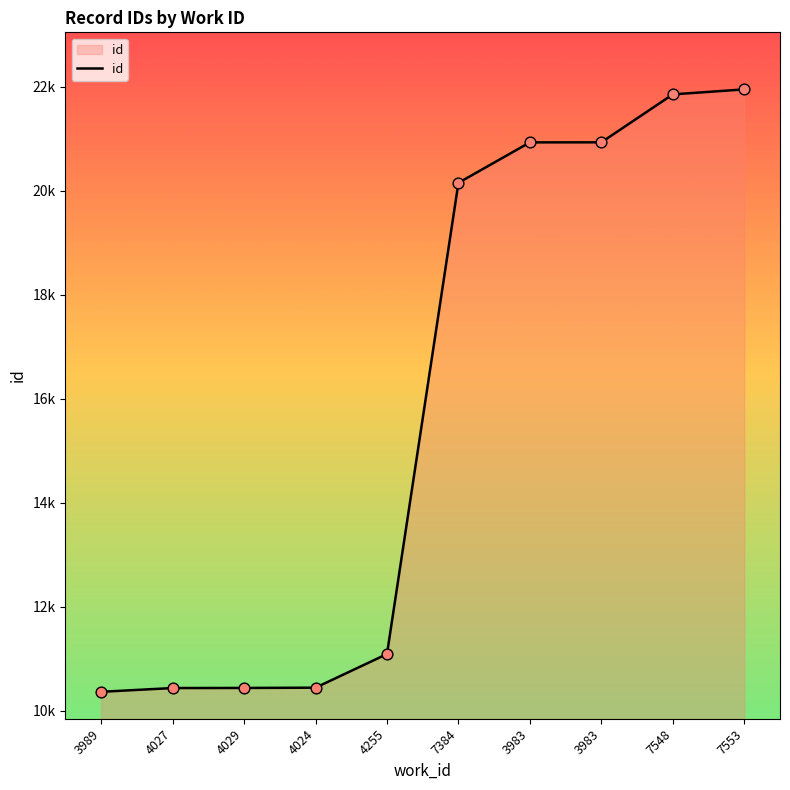

Which has a higher value, 7548 or 7553?

7553